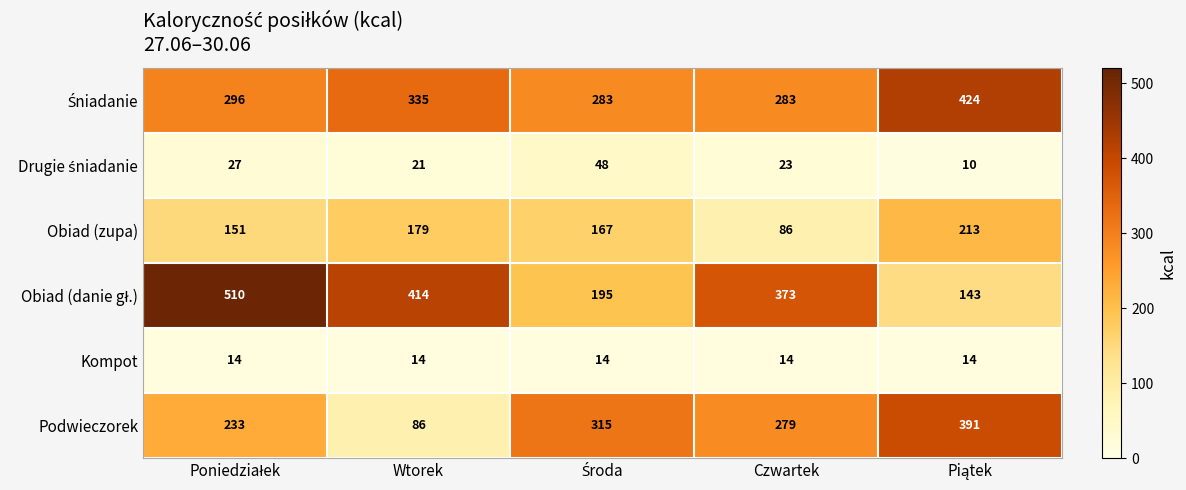

What is the total value across all series at Wtorek?

1049